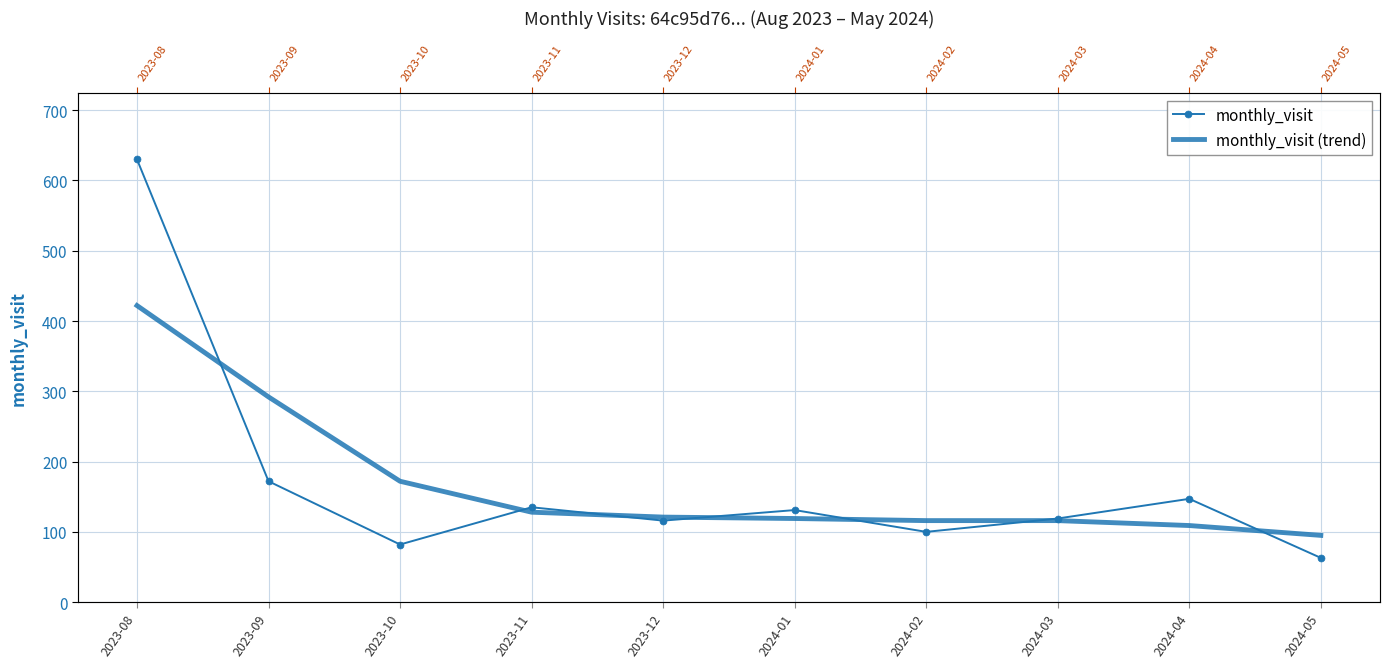

How many data points in monthly_visit are less than 131?

5